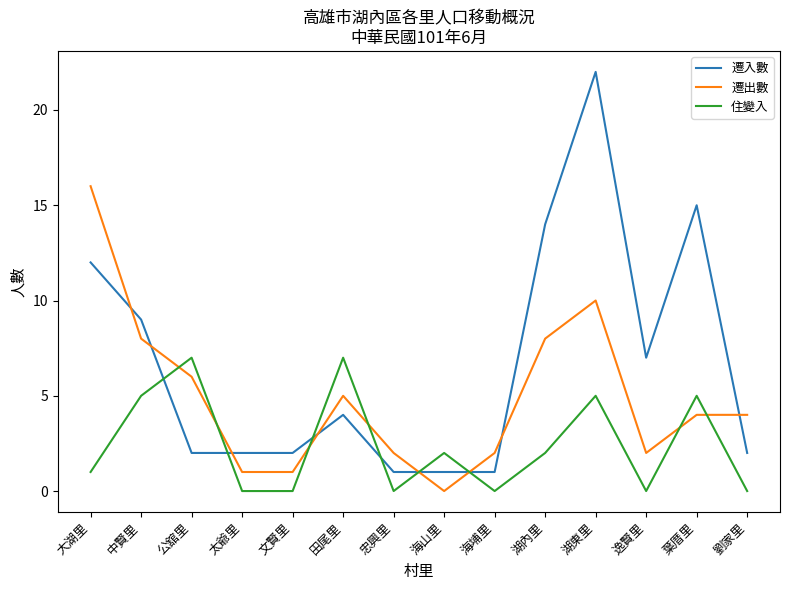

At which category does 遷出數 reach its first local peak?

田尾里